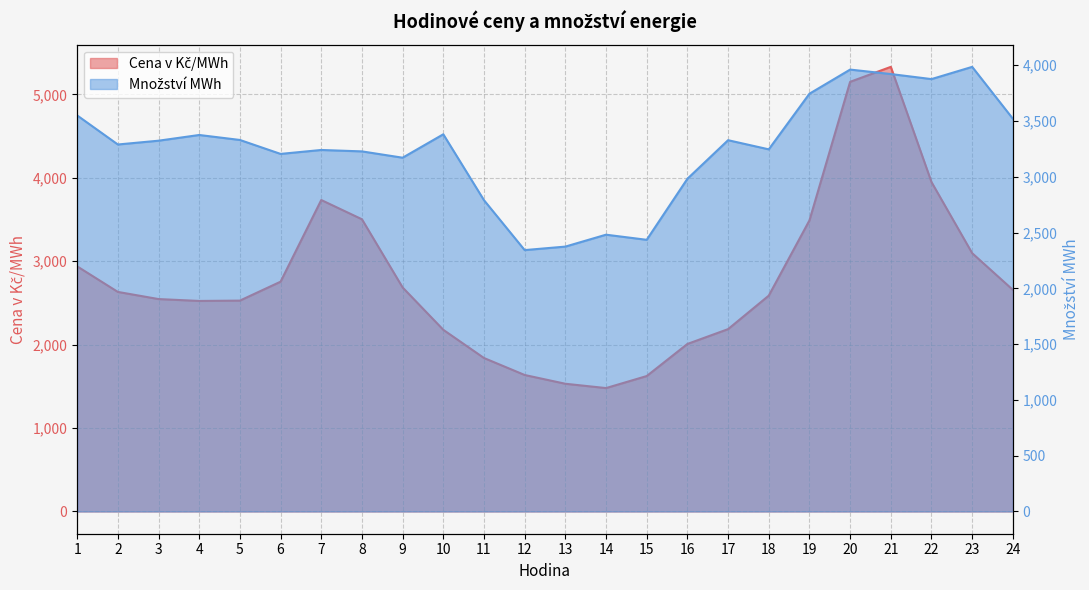

What is the lowest value of the Množství MWh series?

2342.4